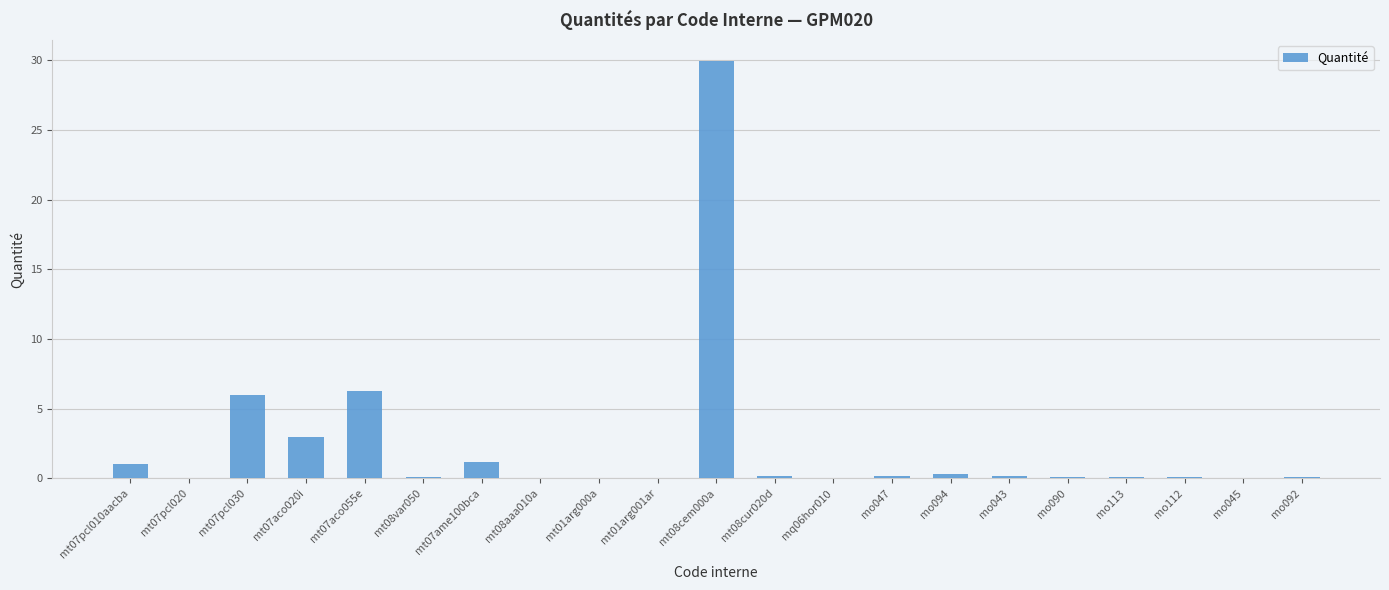

What is the greatest value displayed?

29.9